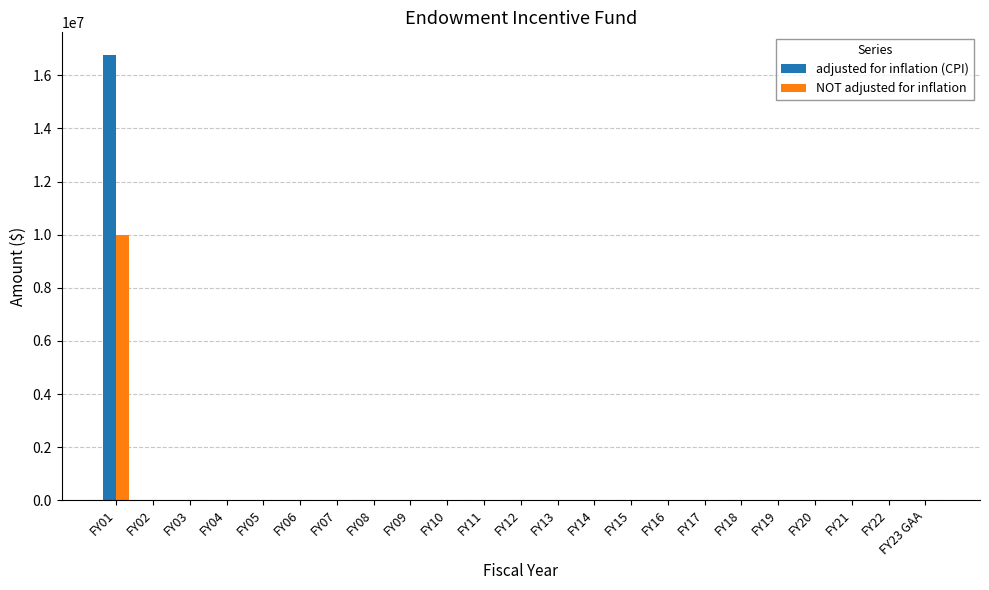

At which category is the sum across all series the highest?

FY01